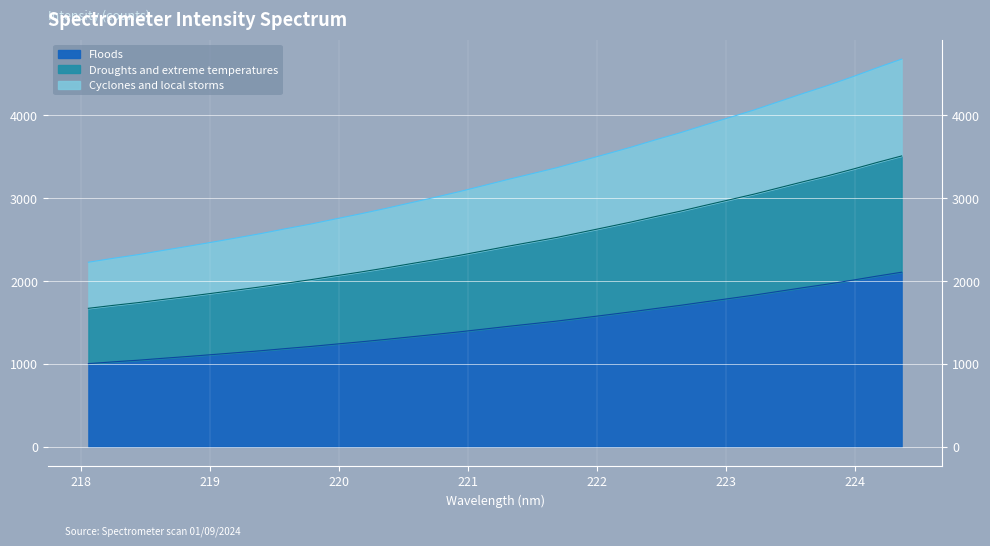

Count the number of values greater than 2417.

17